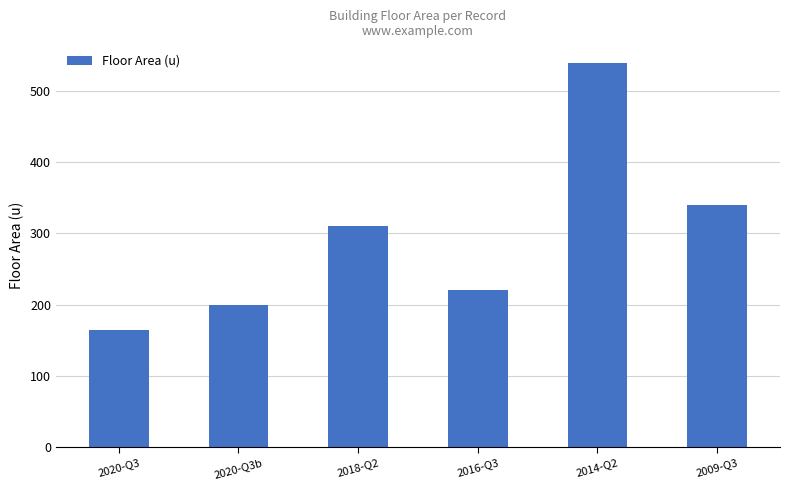

What is the change in value from 2020-Q3 to 2016-Q3?

+55